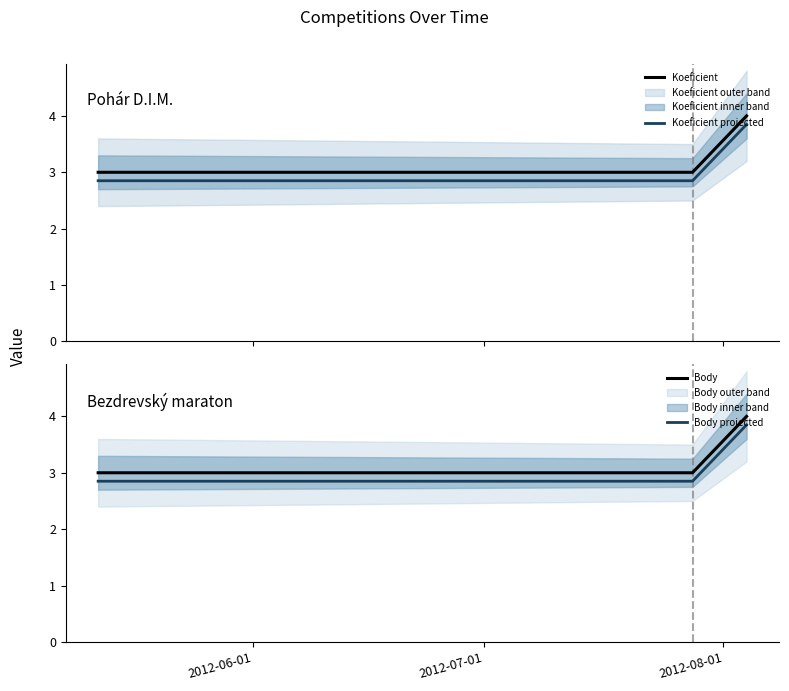

Which series has the largest range (max minus min)?

Koeficient